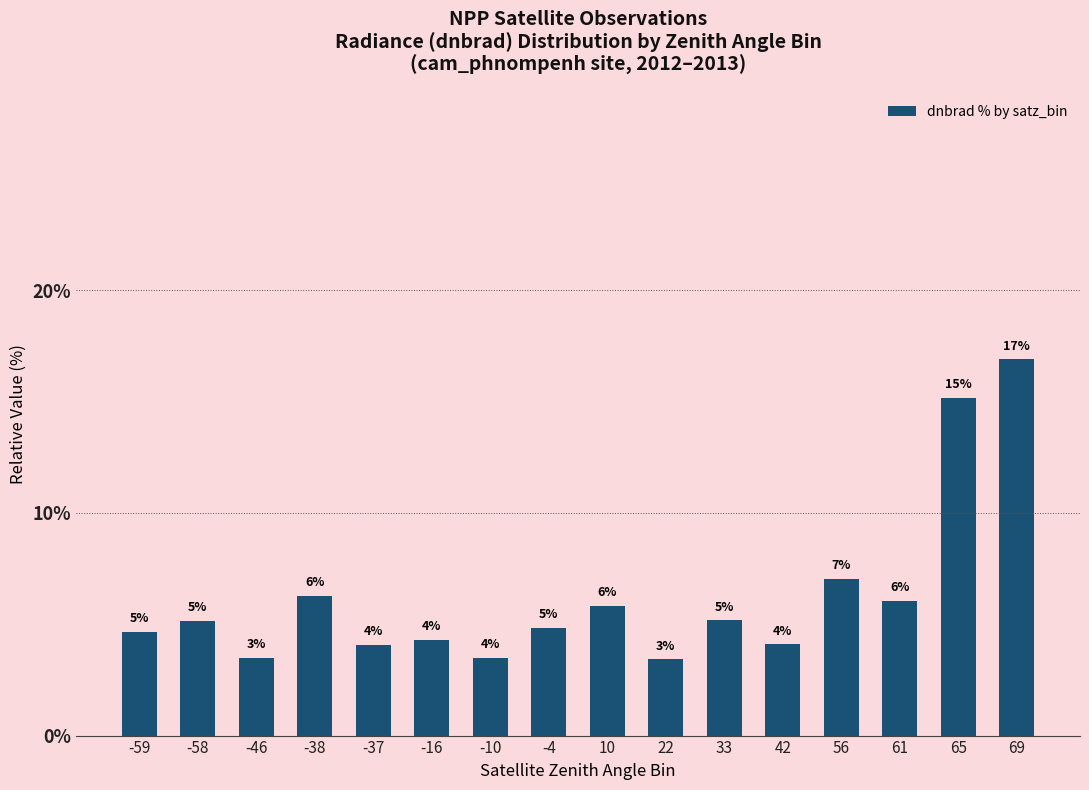

Reading left to right, transcribe all the data shown in this chart.

-59=4.6	-58=5.2	-46=3.5	-38=6.3	-37=4.1	-16=4.3	-10=3.5	-4=4.9	10=5.8	22=3.4	33=5.2	42=4.1	56=7.1	61=6.1	65=15.2	69=16.9